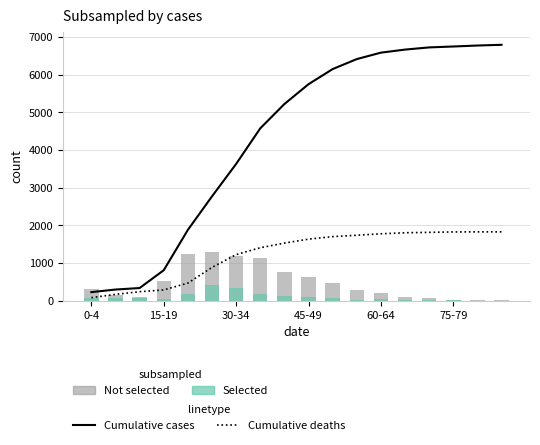

What is the sum of all Not selected (Prisťahovaní) values?

8624